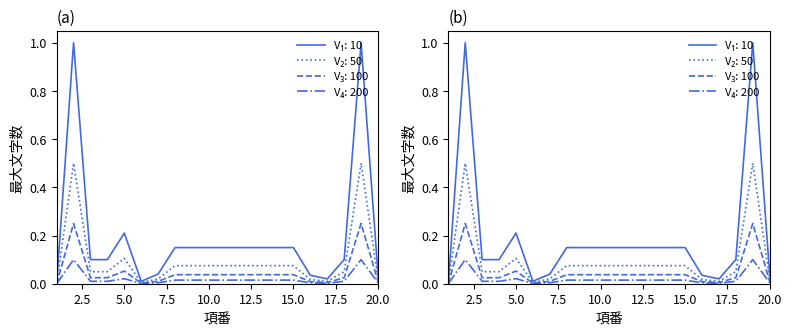

How many values in 最大文字数 (Panel b) are above zero?

19